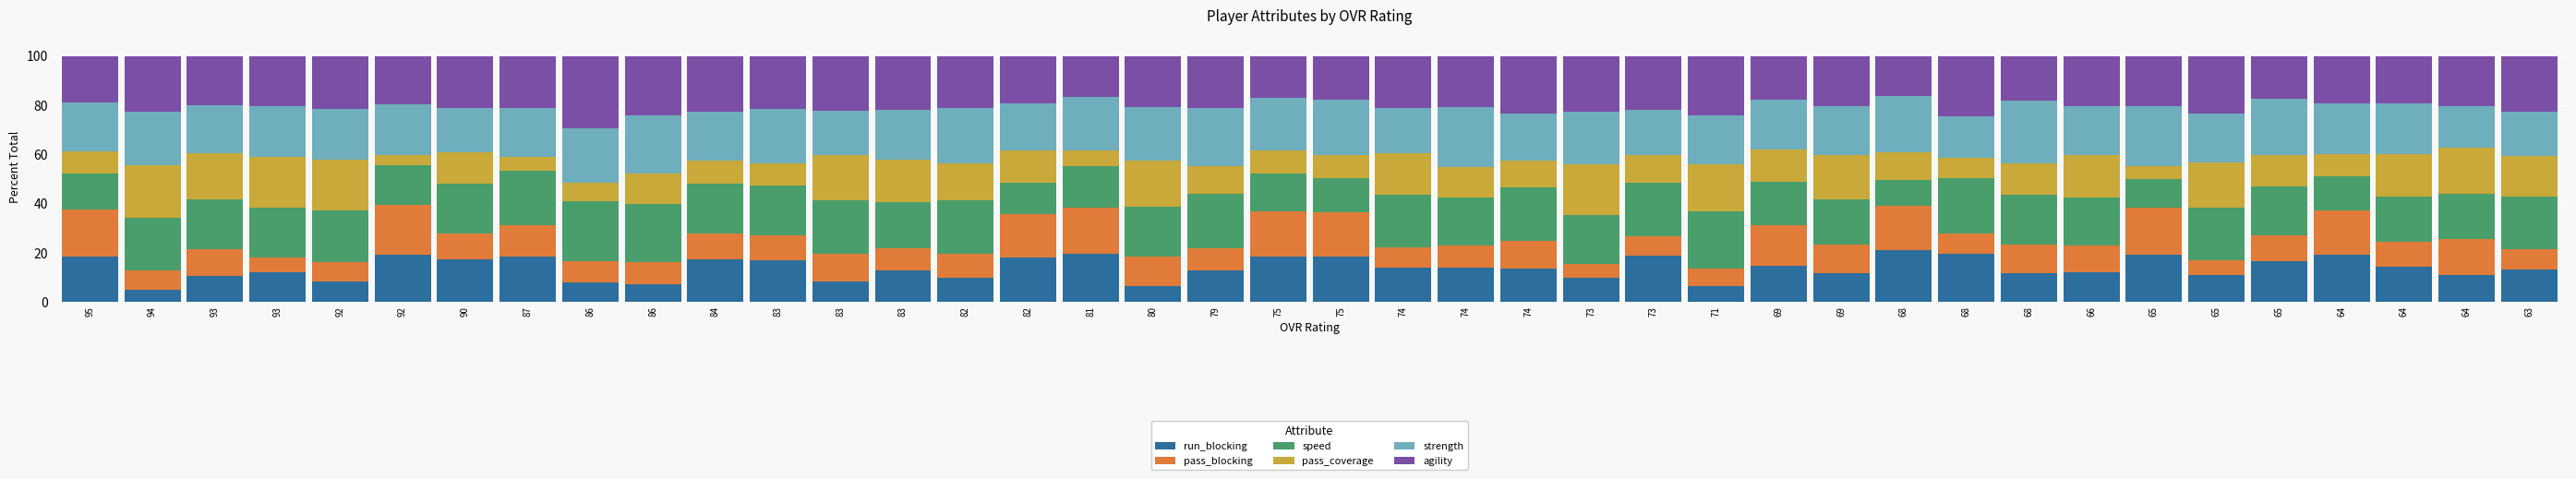

How many data points does each series have?

40